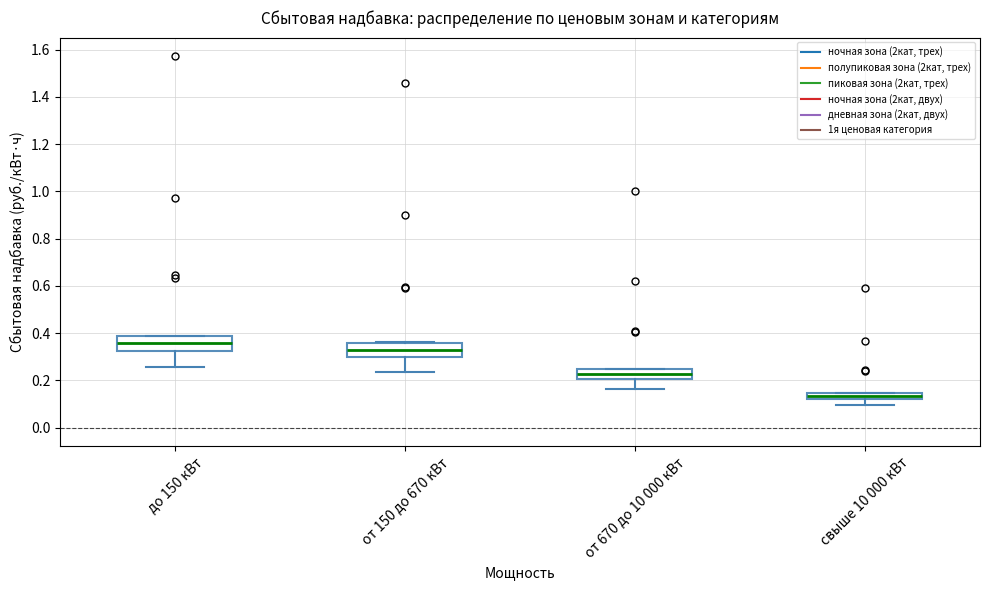

Which box has the lowest median line?

свыше 10 000 кВт